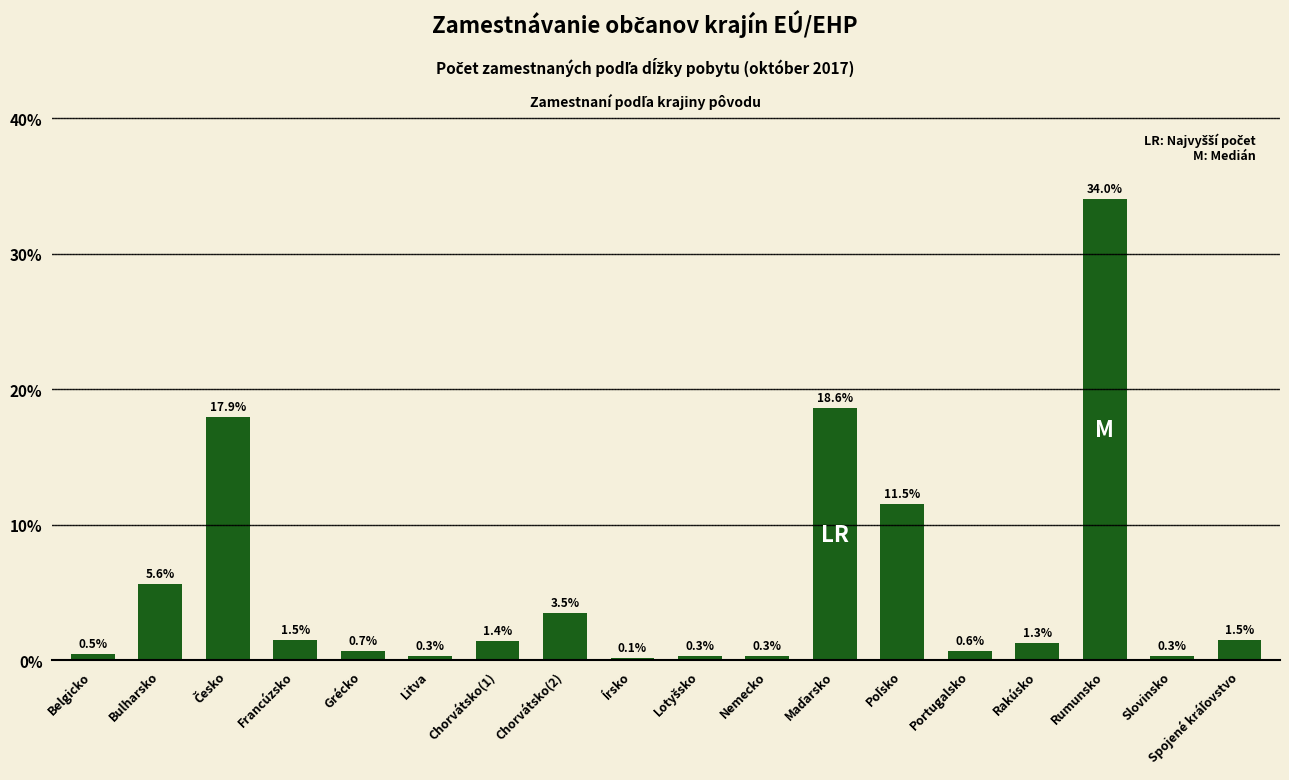

Reading left to right, list all the values displayed in this chart.

0.5	5.6	17.9	1.5	0.7	0.3	1.4	3.5	0.1	0.3	0.3	18.6	11.5	0.6	1.3	34.0	0.3	1.5